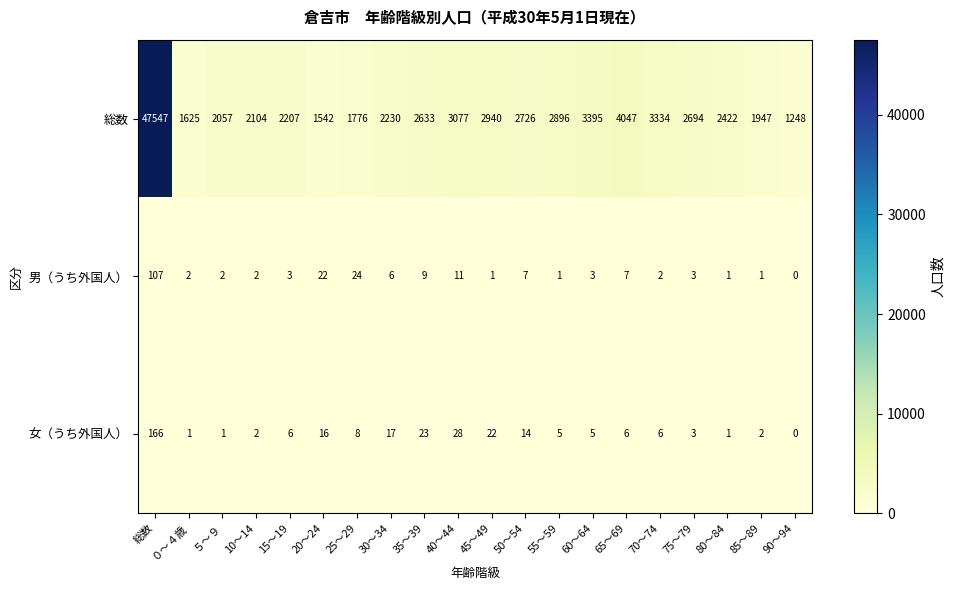

What is the sum of the 女（うち外国人） values at 75～79 and 10～14?

5